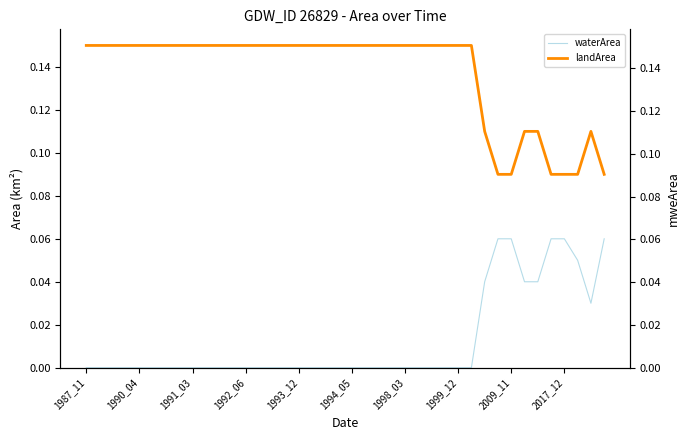

True or false: waterArea and landArea cross at least once.

False